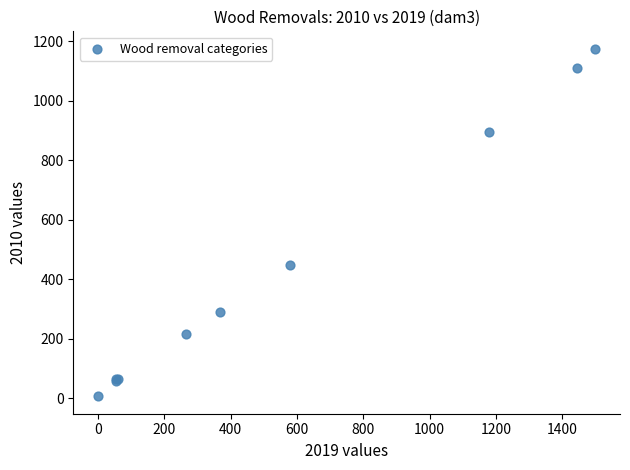

What Y value in the scatter plot is closest to 590?

446.5